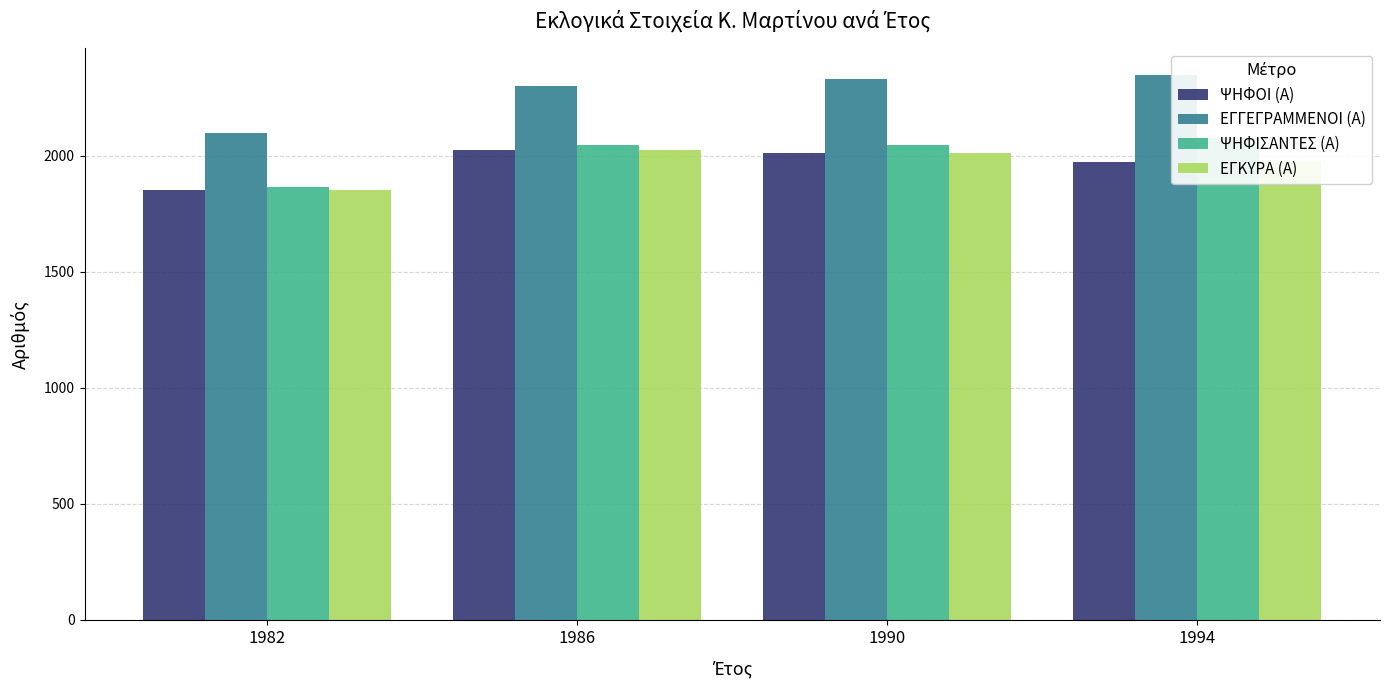

Is it true that ΕΓΓΕΓΡΑΜΜΕΝΟΙ (Α) equals 1291 at 1994?

False